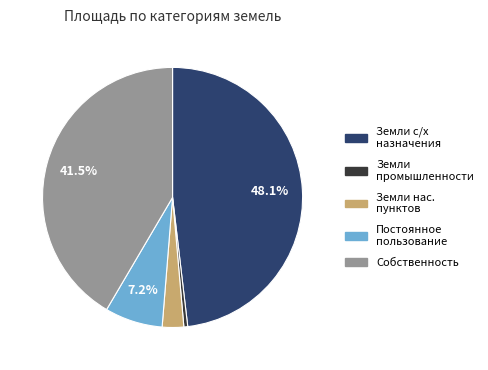

Combined, do Земли с/х назначения and Собственность account for over 50%?

Yes